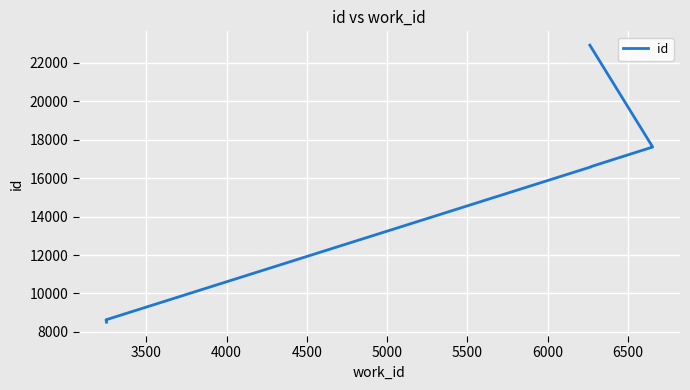

How many values are below 16609?

5